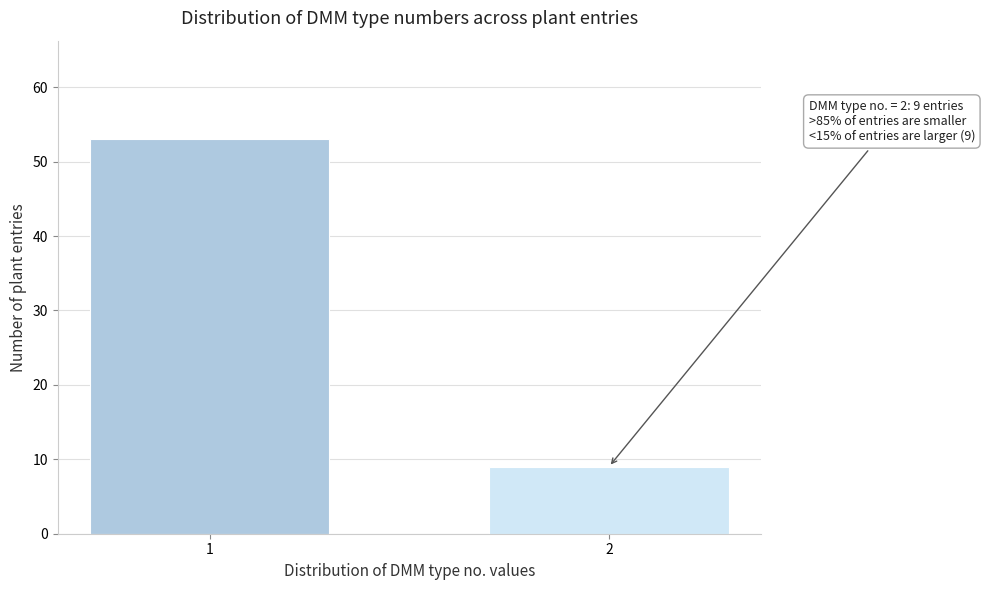

Reading left to right, what are all the values shown in this chart?

53	9